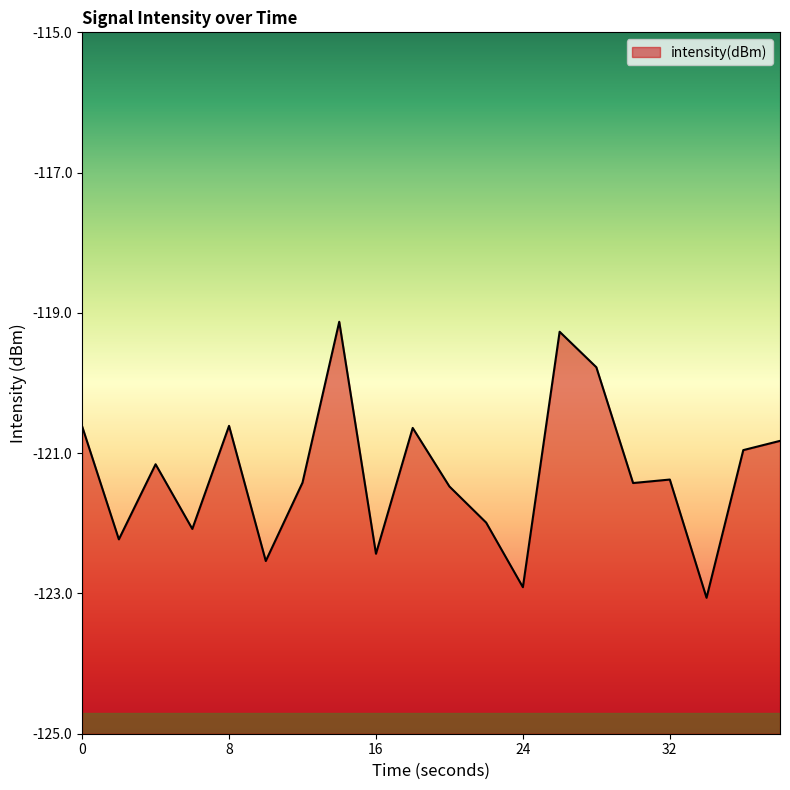

What is the difference between the maximum and minimum values?

3.9